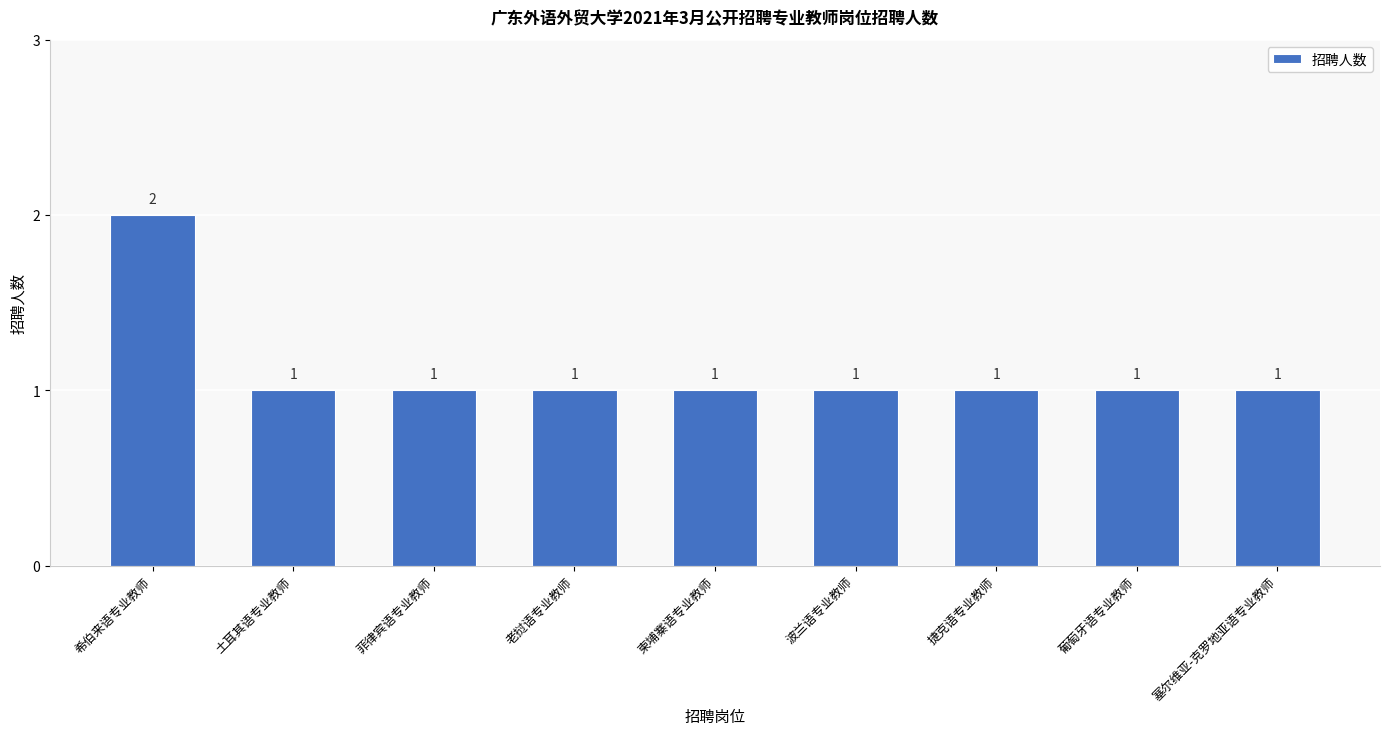

Are the bars horizontal?

No